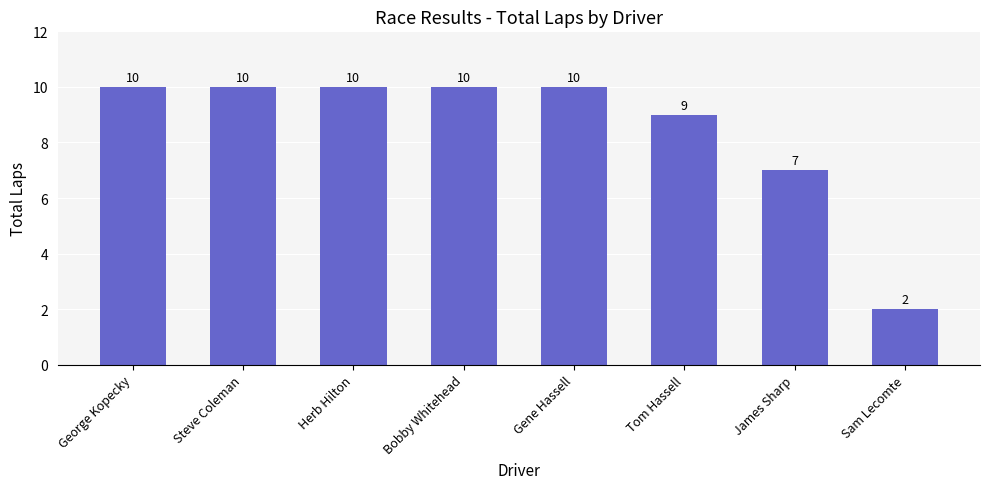

What is the difference between the second highest and minimum values?

8